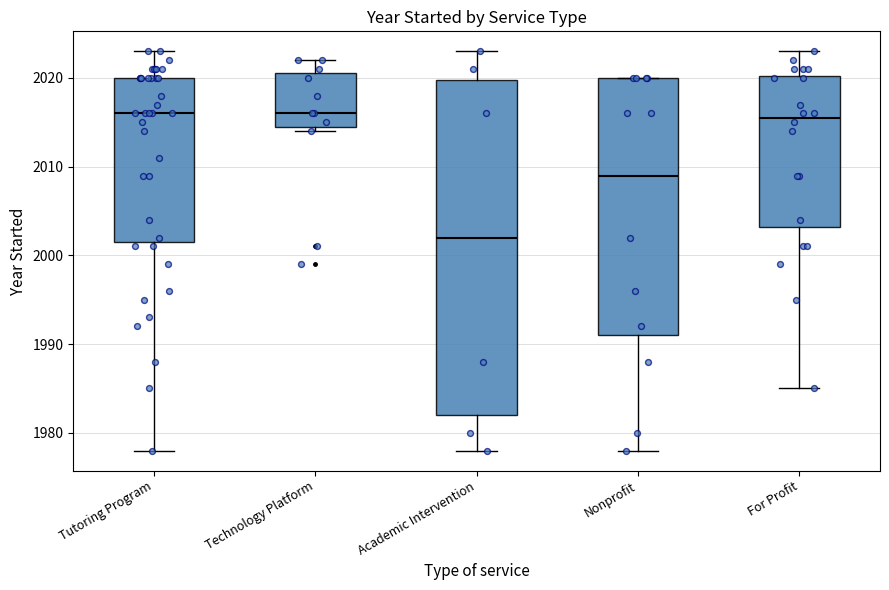

Reading left to right, transcribe this box plot: for each box, give where its median line is, the range the box spans, and where its two whiskers end, as read against the y-axis. The values are not printed on the chart, so give them approximately, as read against the axis.

Tutoring Program: median 2016, box 2002 to 2020, whiskers 1978 to 2023
Technology Platform: median 2016, box 2015 to 2021, whiskers 2014 to 2022
Academic Intervention: median 2002, box 1982 to 2020, whiskers 1978 to 2023
Nonprofit: median 2009, box 1991 to 2020, whiskers 1978 to 2020
For Profit: median 2016, box 2003 to 2020, whiskers 1985 to 2023